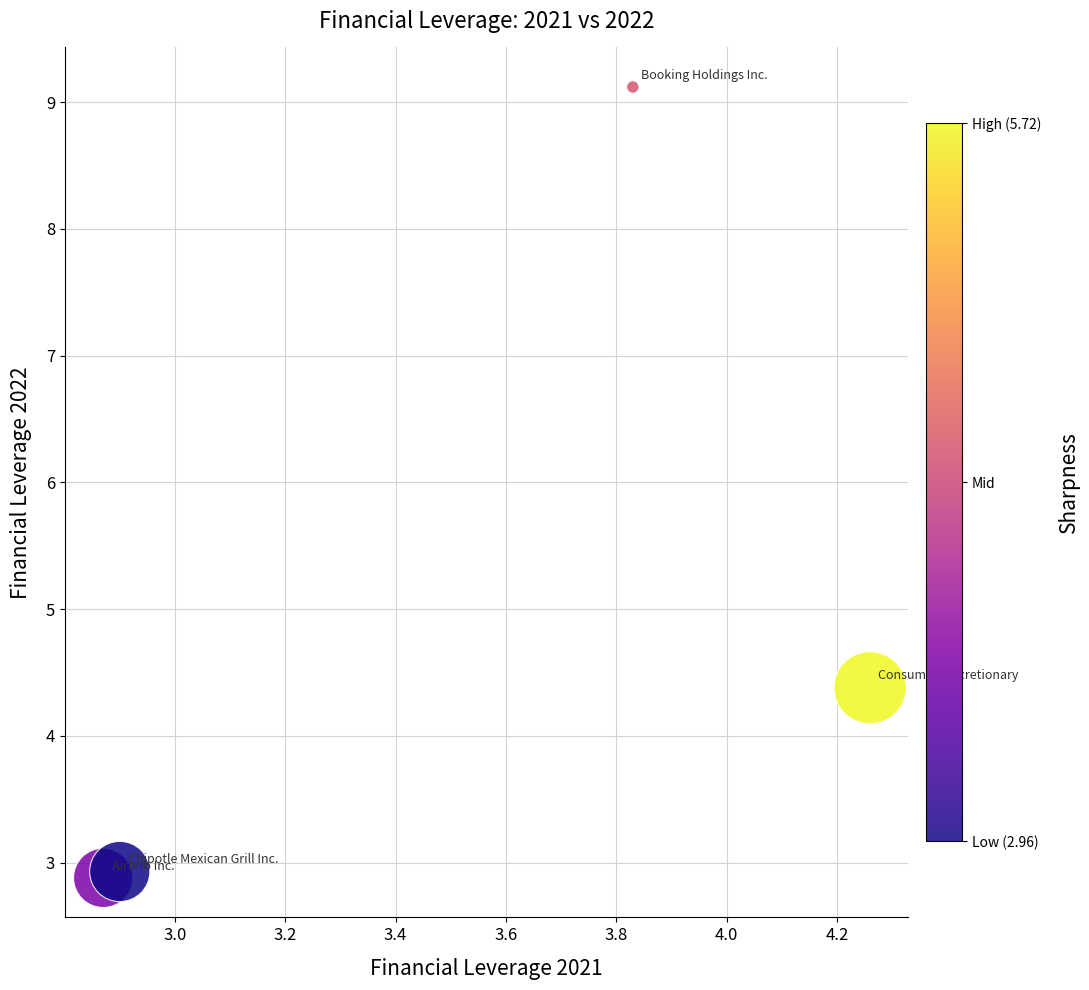

What Y value in the scatter plot is closest to 6?

4.4